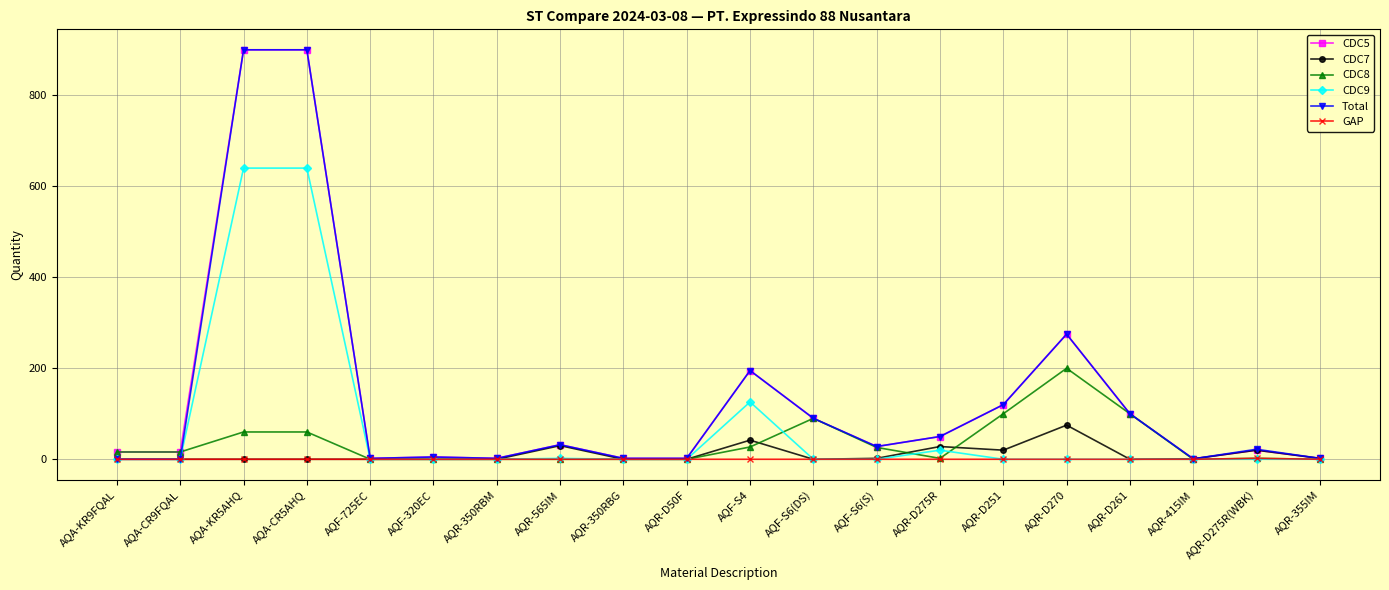

What position from the left is AQA-KR5AHQ?

3